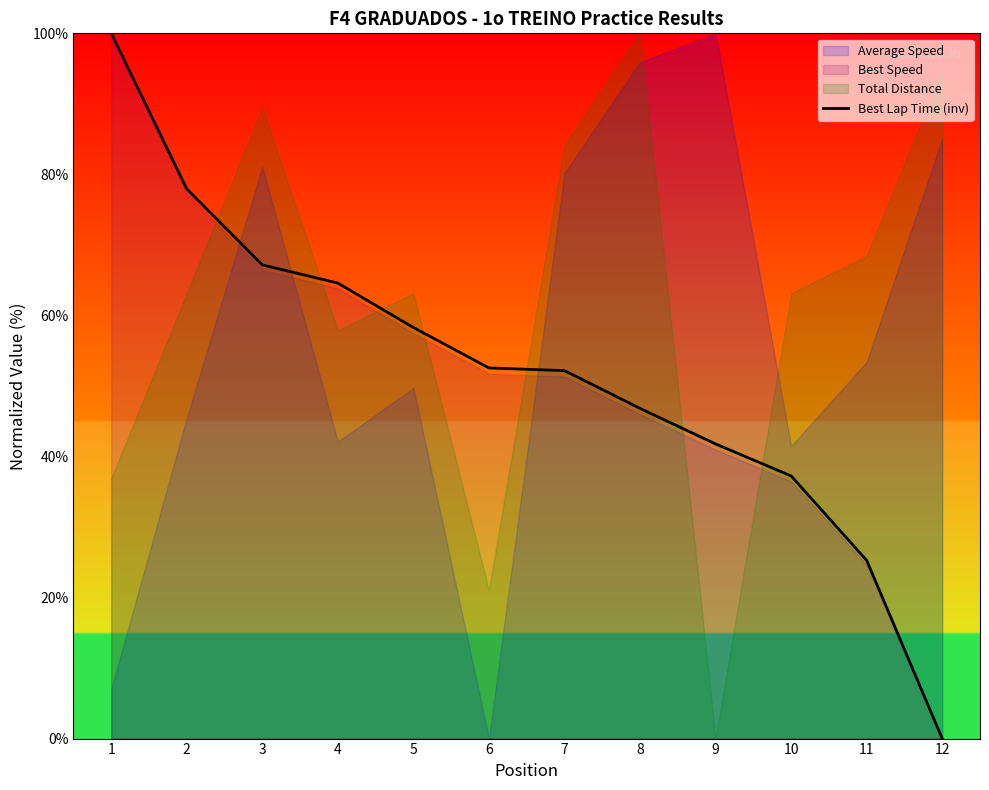

What is the difference between the maximum and minimum values?

100.0